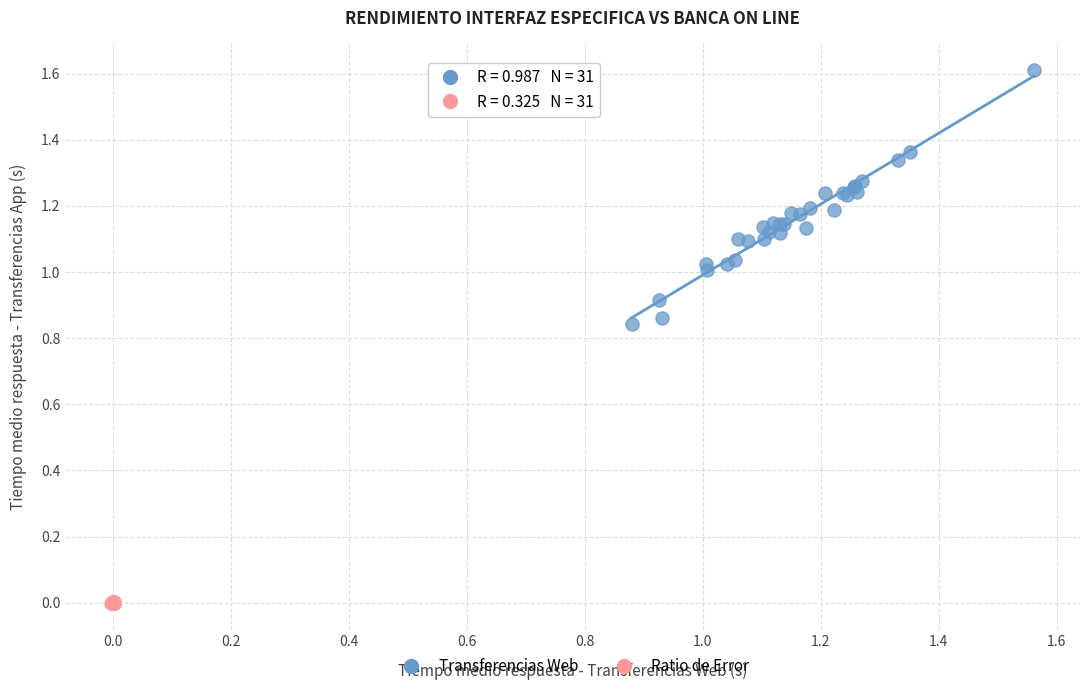

Which series contains the lowest Y value?

Ratio de Error